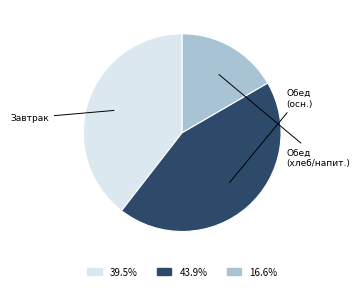

Does any single category account for the majority?

No